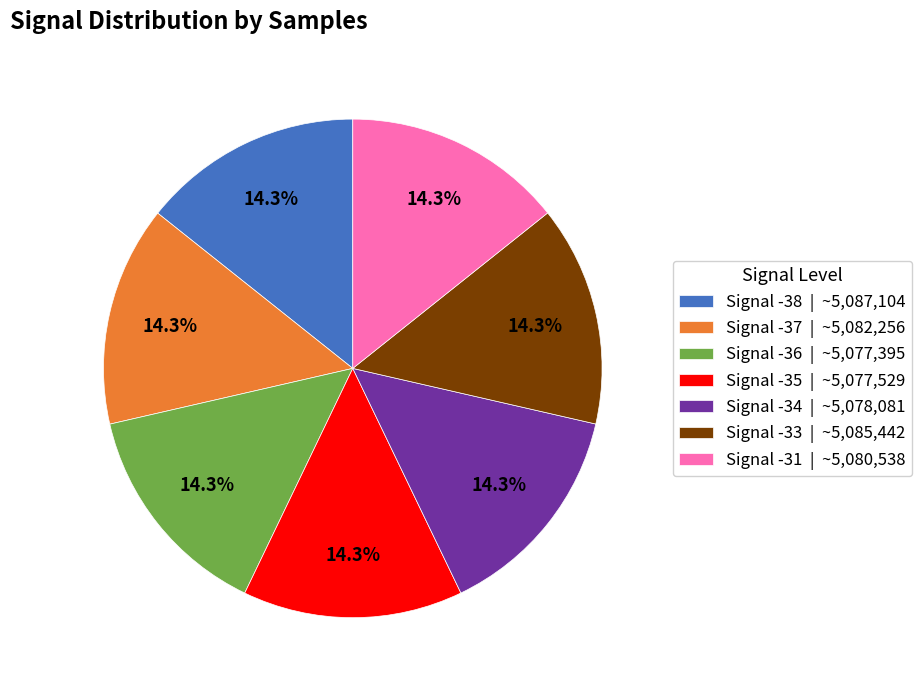

How many slices are in this pie chart?

7